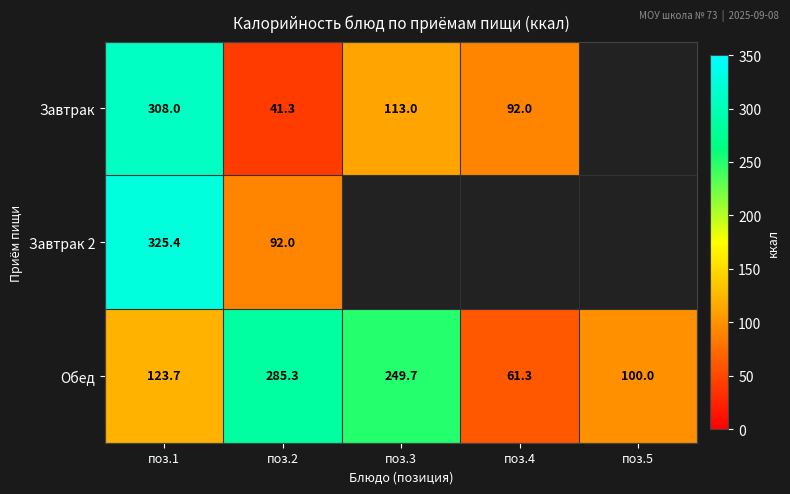

True or false: Завтрак 2 has a value of 92.0 at поз.2.

True